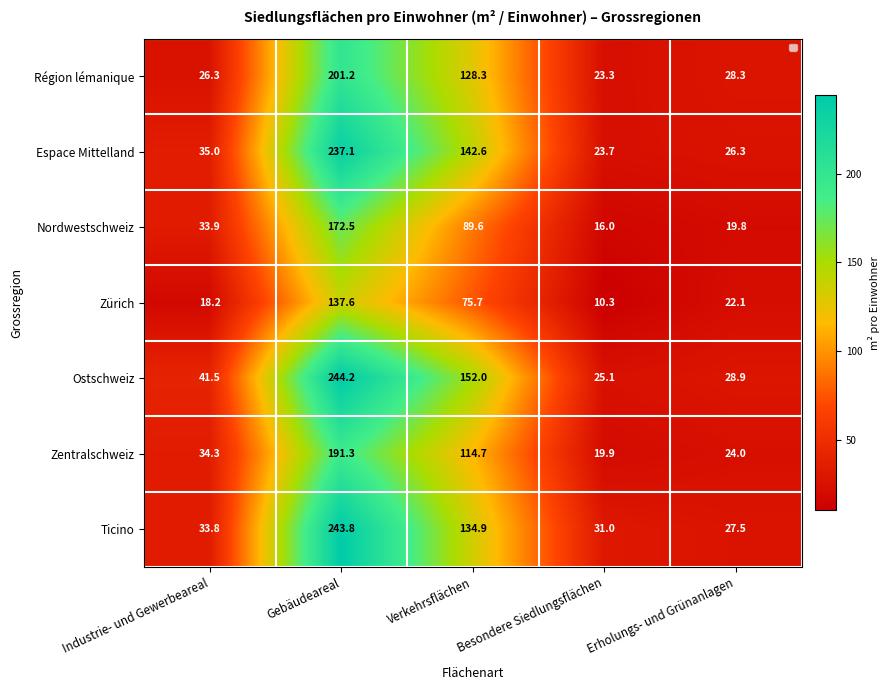

What is the difference between the second highest and second lowest values in the Ticino series?

103.9